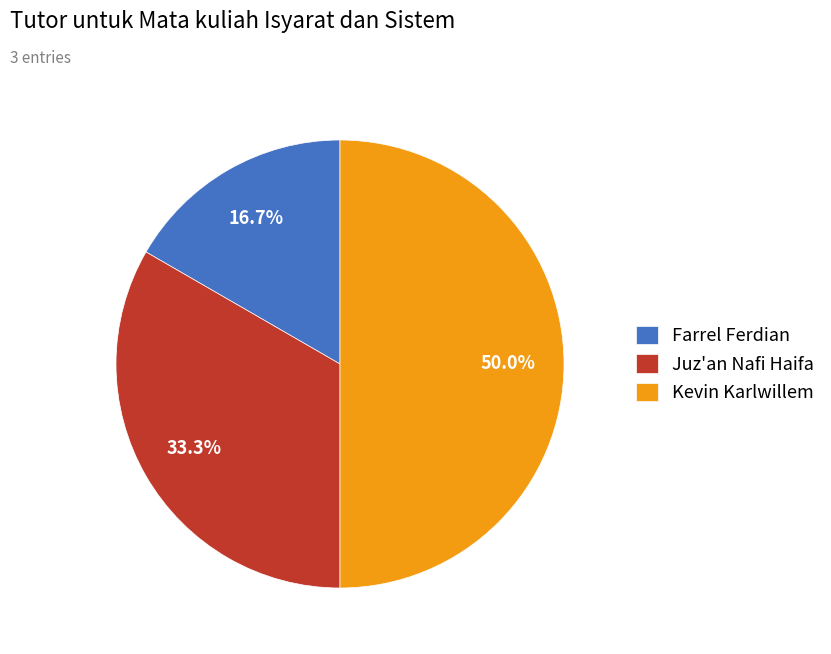

Which slice is the largest?

Kevin Karlwillem